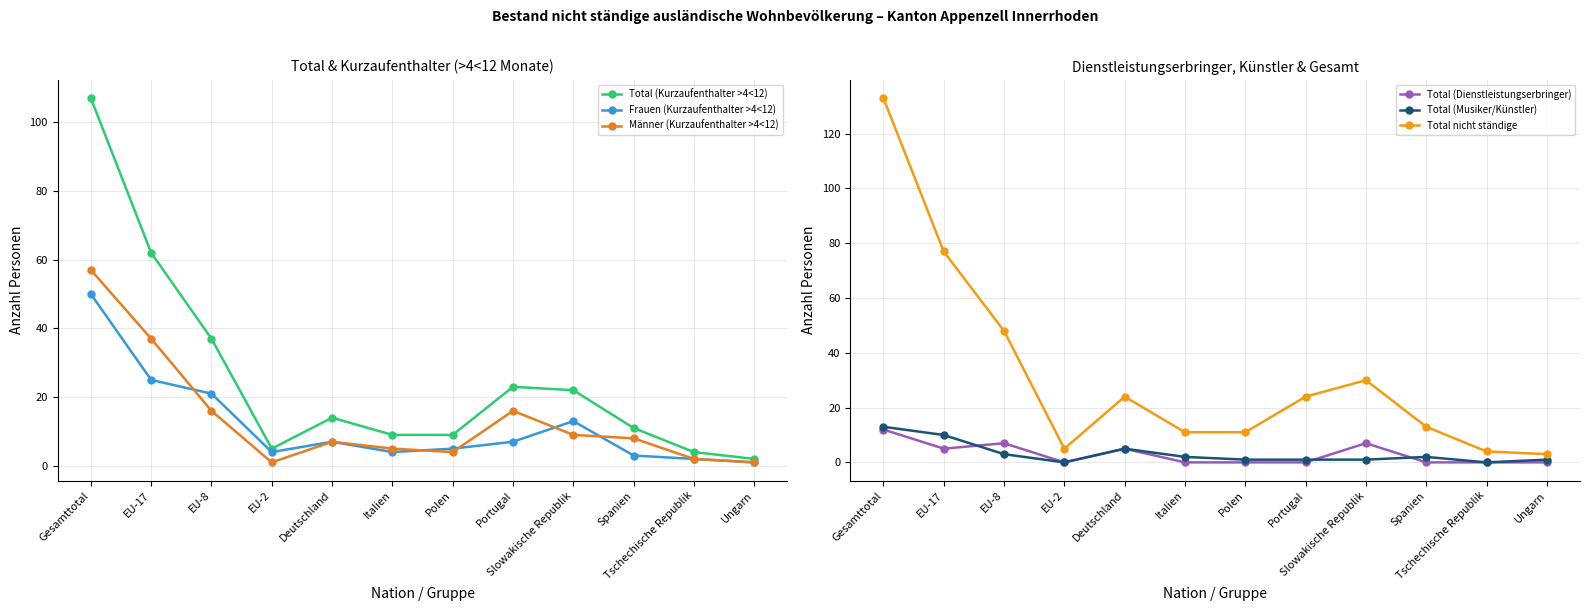

List the labels in order of Total (Dienstleistungserbringer) value, smallest first.

EU-2, Italien, Polen, Portugal, Spanien, Tschechische Republik, Ungarn, EU-17, Deutschland, EU-8, Slowakische Republik, Gesamttotal